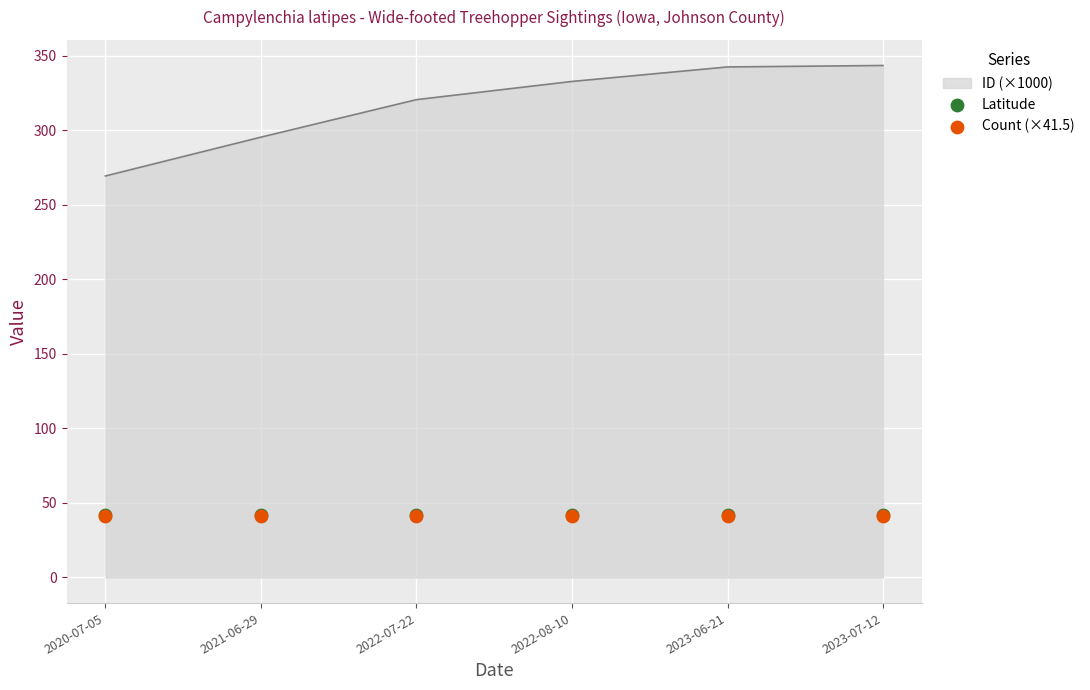

What is the lowest value of the ID (×1000) series?

269.5